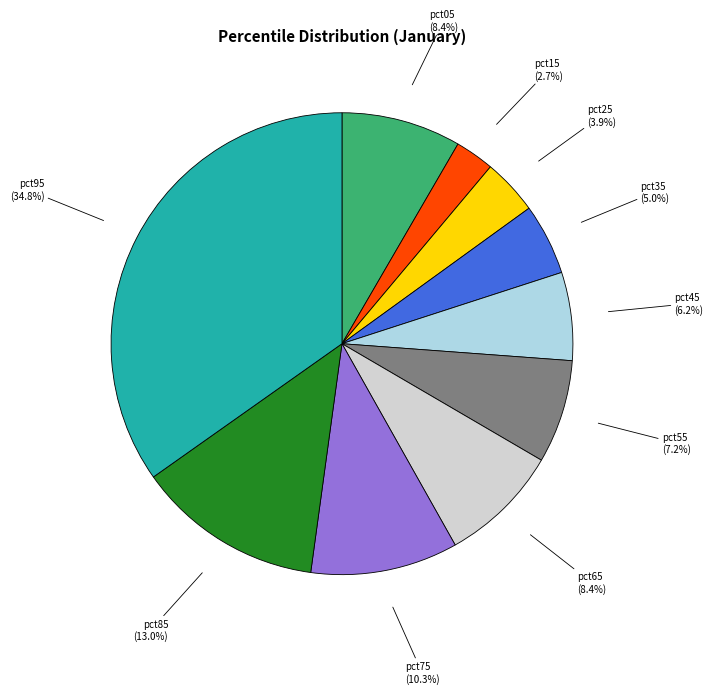

Count the number of slices in the pie.

10